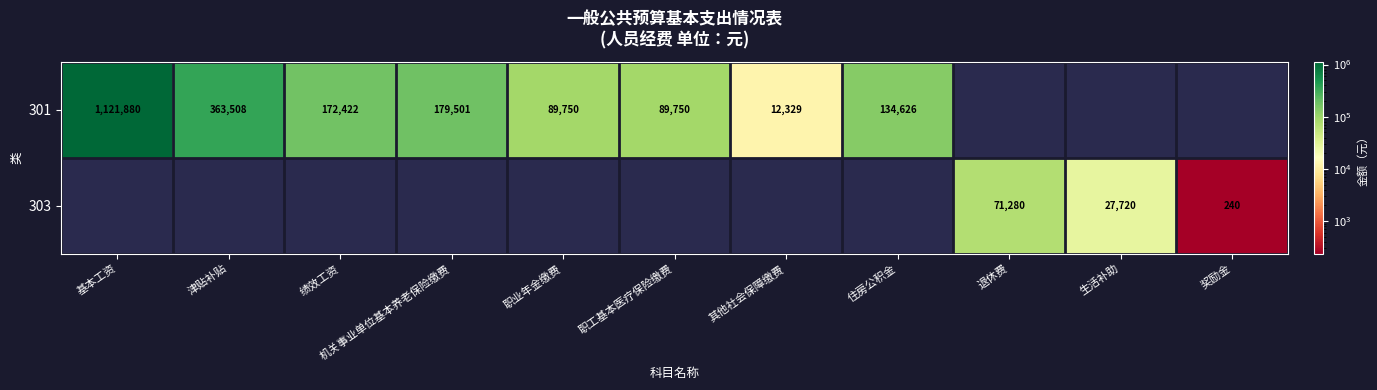

What is the smallest value displayed?

240.0